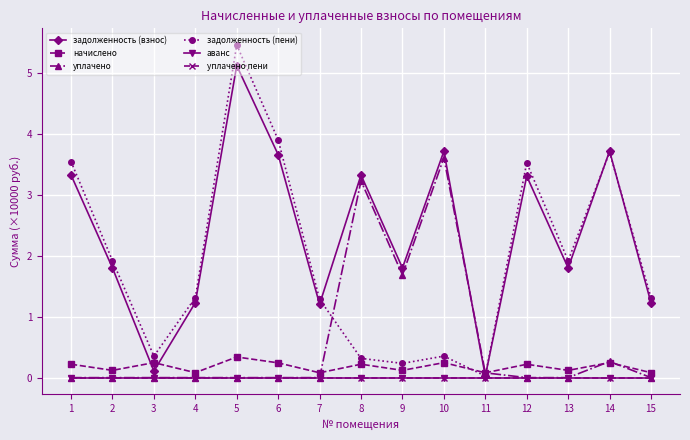

After their last crossing, which series has the higher values: начислено or уплачено?

начислено